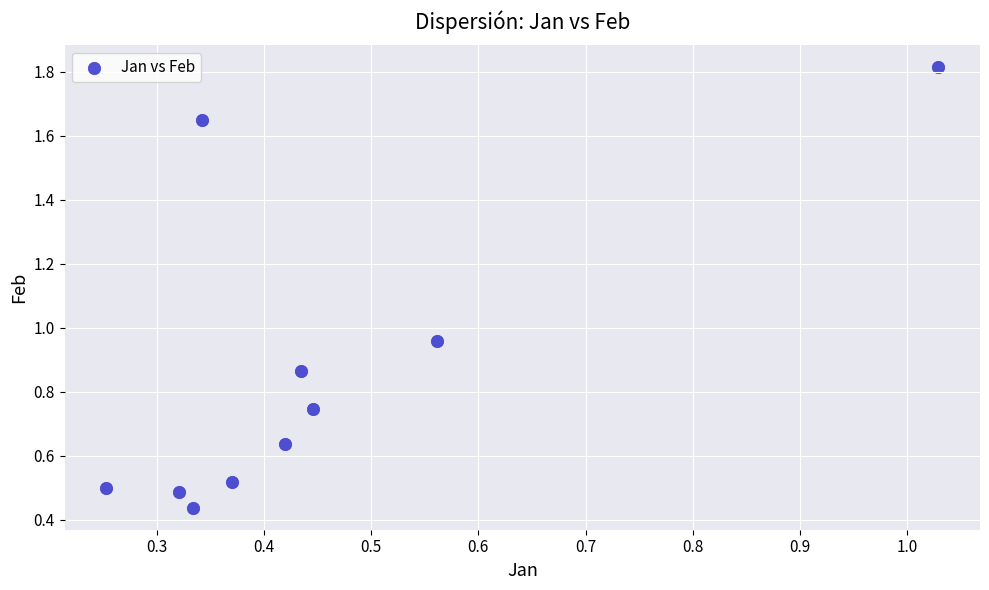

What is the range of Y values (max minus min)?

1.4